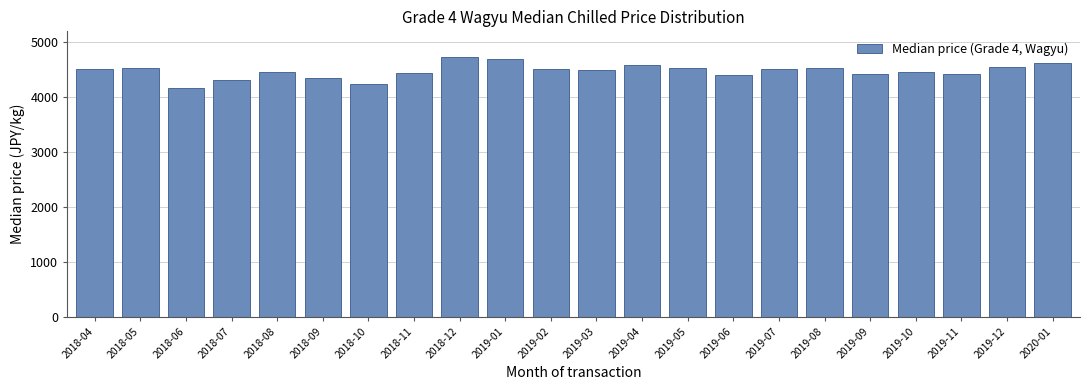

Approximately how many times larger is the value at 2019-04 compared to 2019-11?

1.0